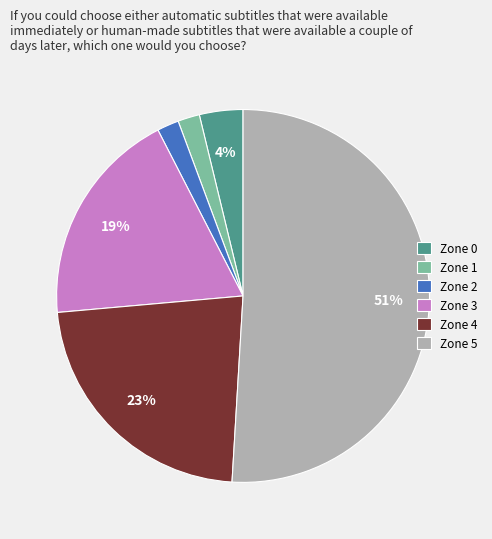

To the nearest percent, what percentage of the pie is Zone 3?

19%